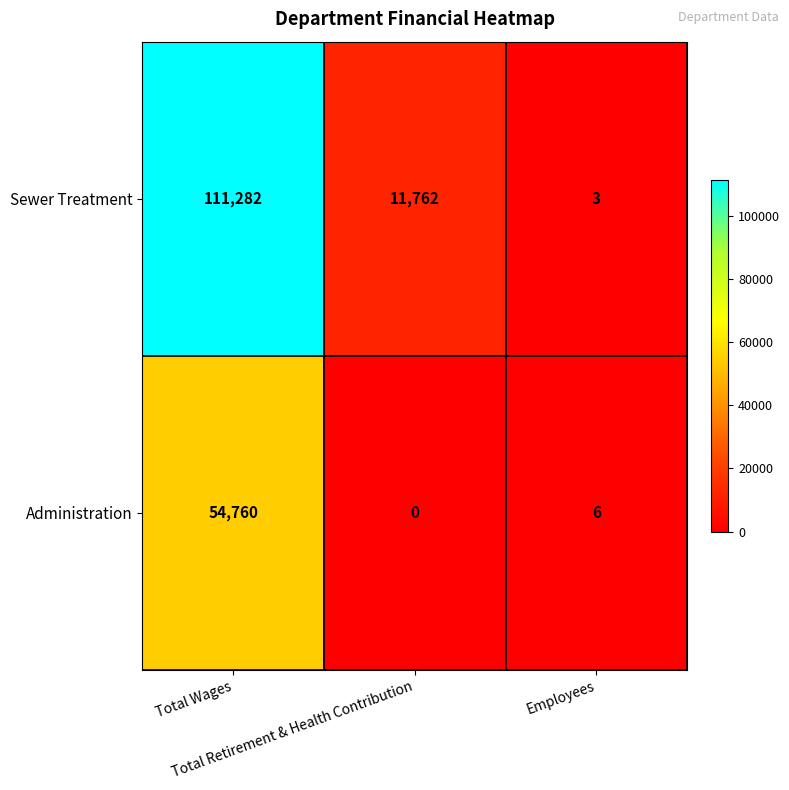

What is the average value of the Sewer Treatment series?

41016